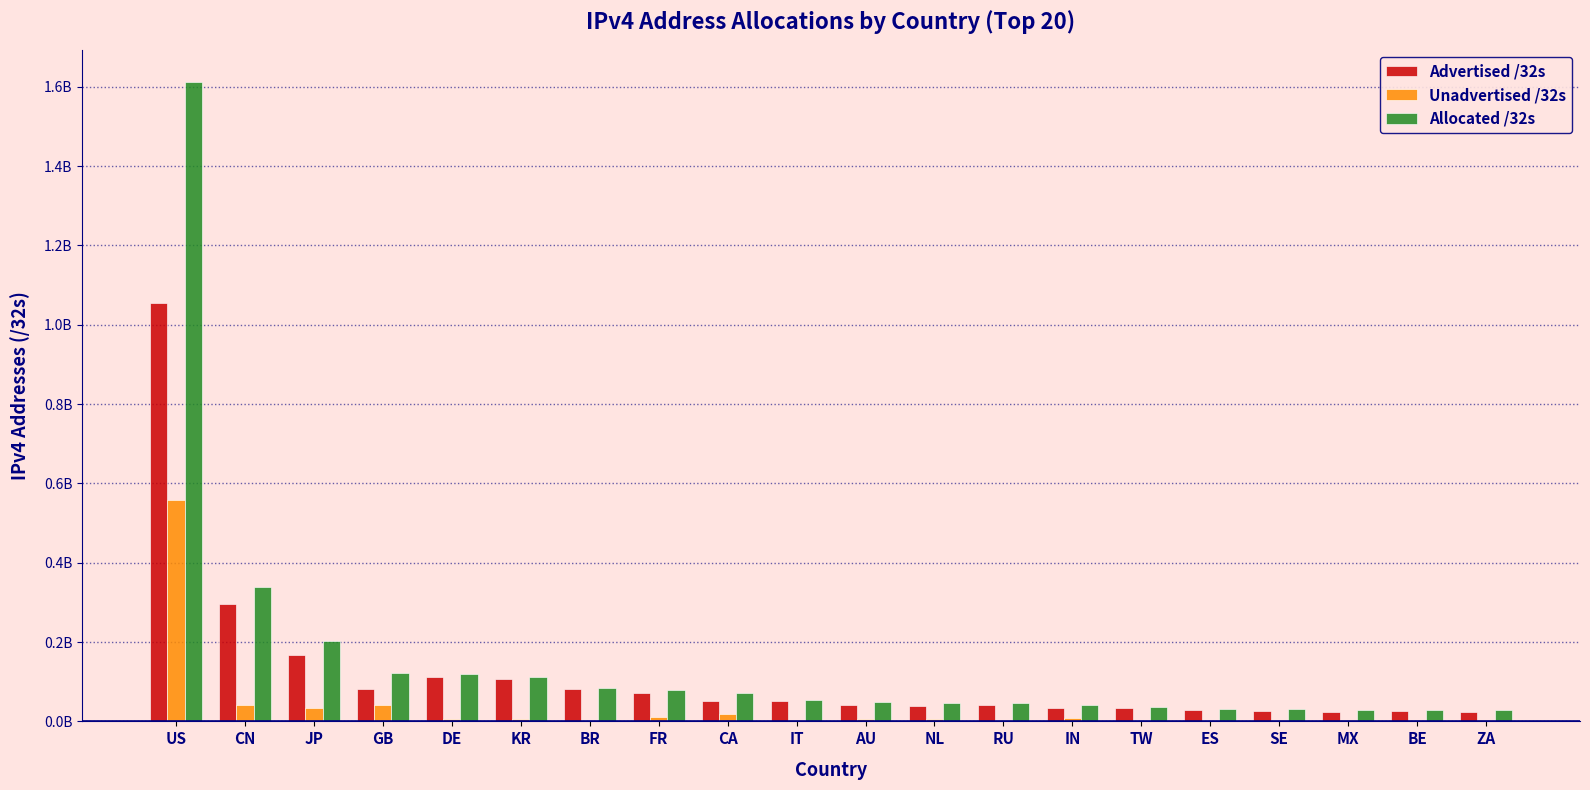

What position from the right is TW?

6